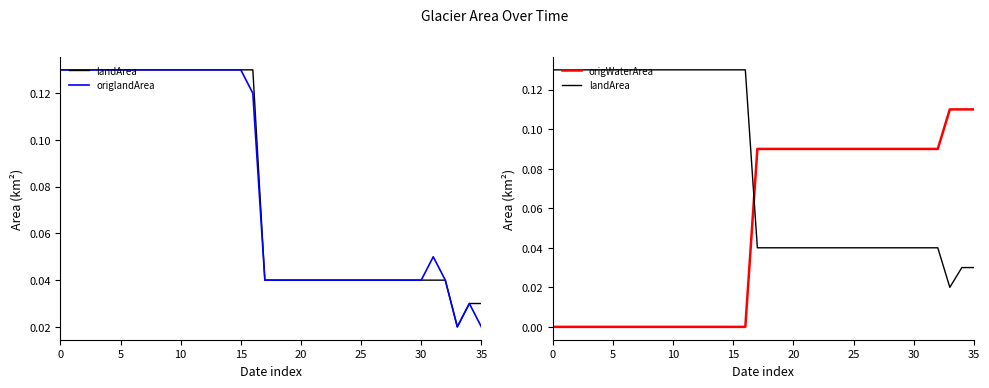

Reading left to right, transcribe all the data shown in this chart.

landArea: 0.1	0.1	0.1	0.1	0.1	0.1	0.1	0.1	0.1	0.1	0.1	0.1	0.1	0.1	0.1	0.1	0.1	0.0	0.0	0.0	0.0	0.0	0.0	0.0	0.0	0.0	0.0	0.0	0.0	0.0	0.0	0.0	0.0	0.0	0.0	0.0
origlandArea: 0.1	0.1	0.1	0.1	0.1	0.1	0.1	0.1	0.1	0.1	0.1	0.1	0.1	0.1	0.1	0.1	0.1	0.0	0.0	0.0	0.0	0.0	0.0	0.0	0.0	0.0	0.0	0.0	0.0	0.0	0.0	0.1	0.0	0.0	0.0	0.0
origWaterArea: 0.0	0.0	0.0	0.0	0.0	0.0	0.0	0.0	0.0	0.0	0.0	0.0	0.0	0.0	0.0	0.0	0.0	0.1	0.1	0.1	0.1	0.1	0.1	0.1	0.1	0.1	0.1	0.1	0.1	0.1	0.1	0.1	0.1	0.1	0.1	0.1